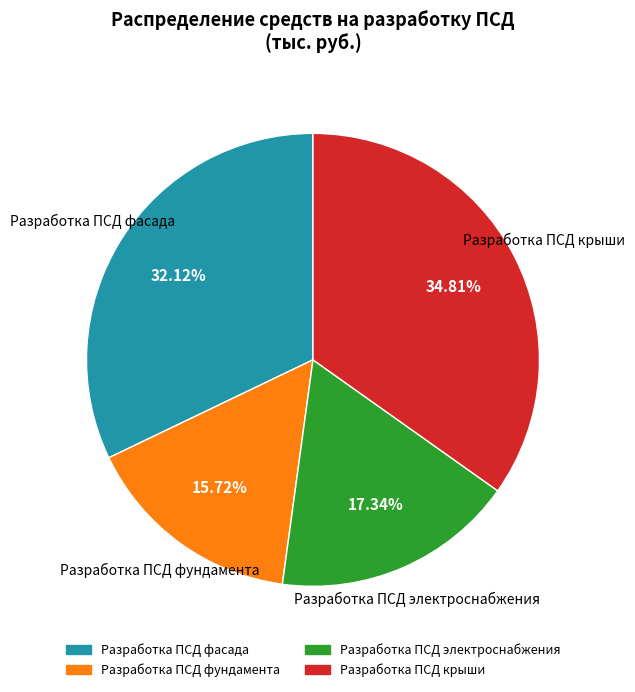

How many segments does this pie chart have?

4